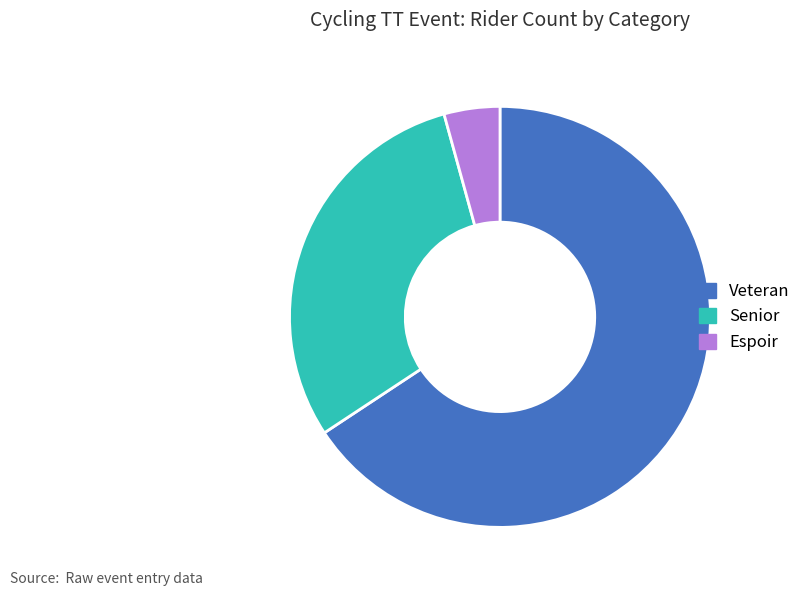

Which category accounts for the majority?

Veteran